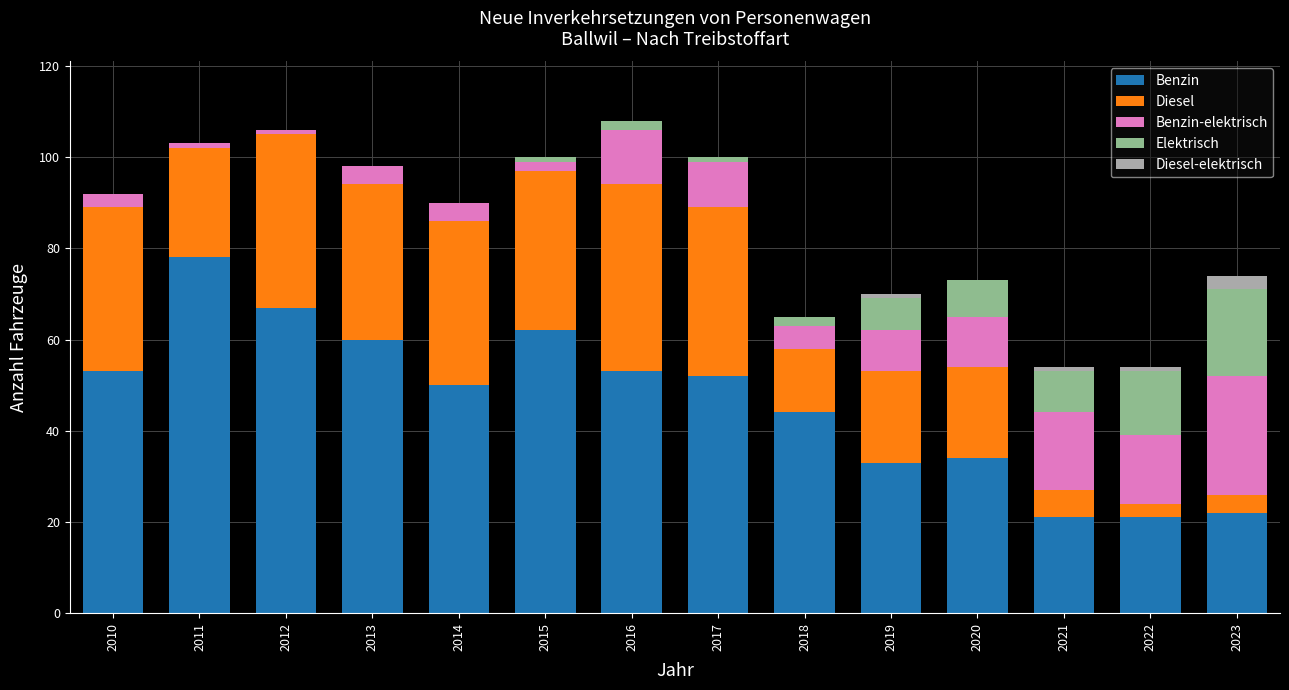

Is it true that Benzin equals 60 at 2013?

True